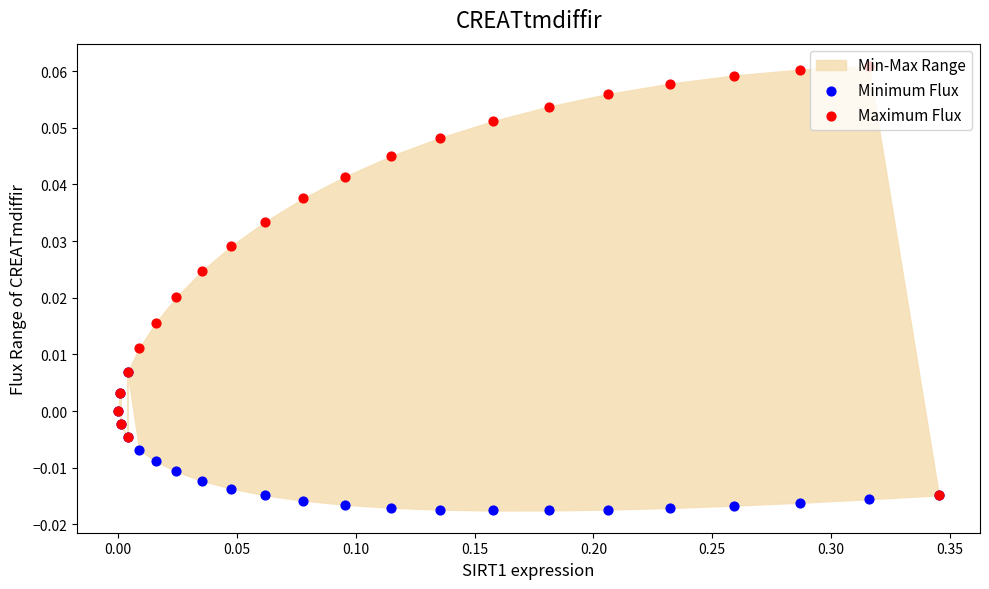

Is the value of Maximum Flux at 0.15 greater than the value of Minimum Flux at 20?

Yes